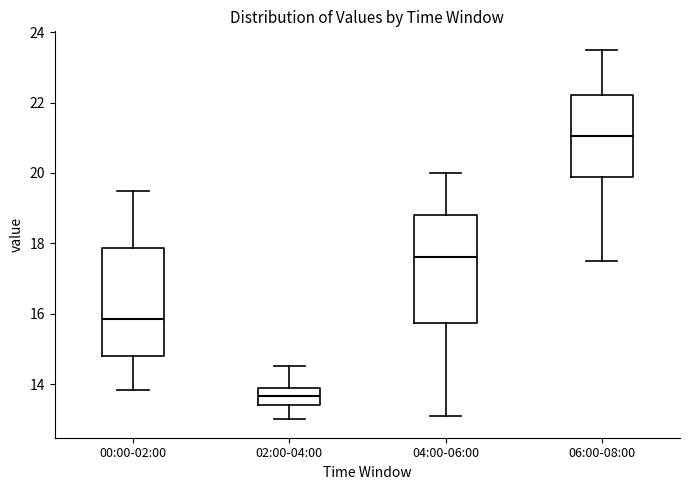

Where is the lower edge of the box for 02:00-04:00 on the y-axis? The values are not printed on the chart, so give them approximately, as read against the axis.

13.4